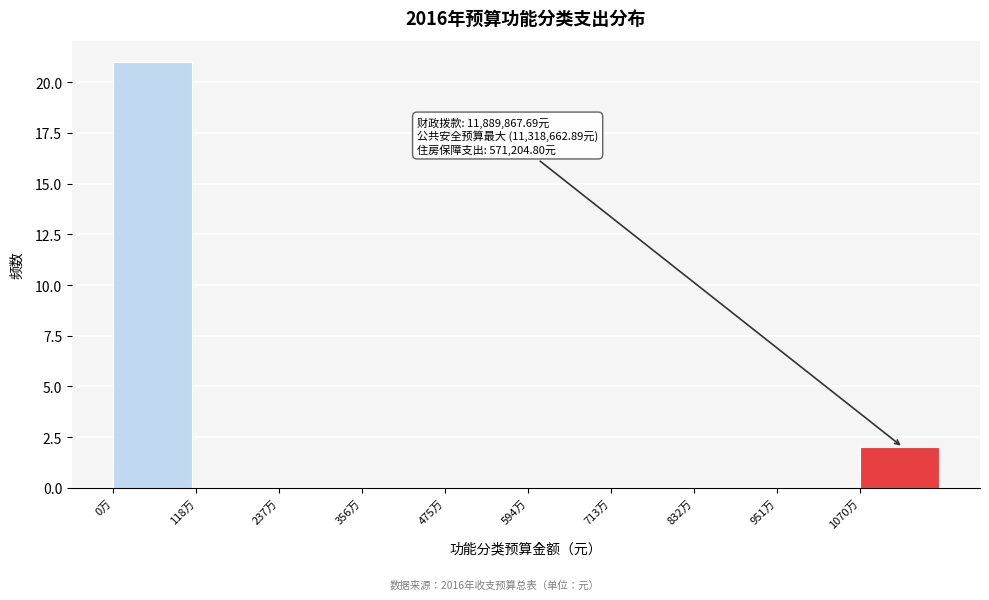

Reading left to right, list all the values displayed in this chart.

0万=21	118万=0	237万=0	356万=0	475万=0	594万=0	713万=0	832万=0	951万=0	1070万=2